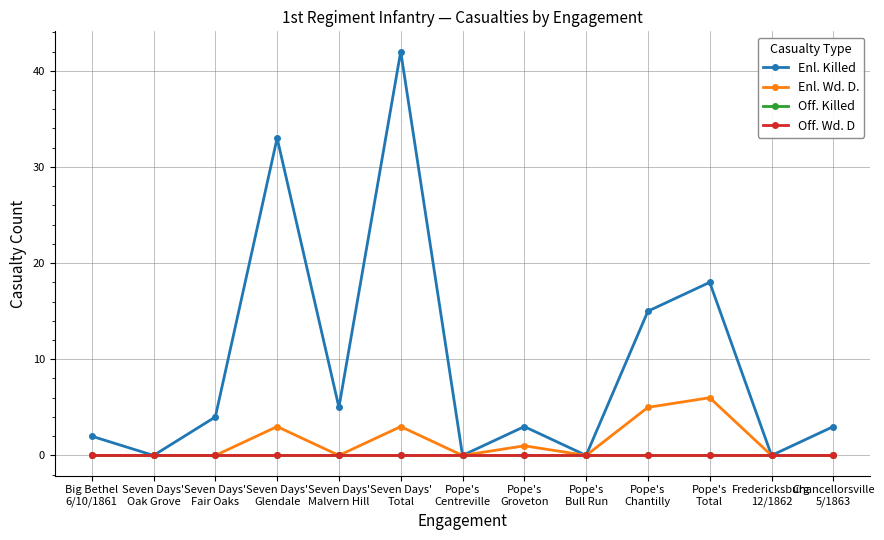

Is this an area chart (filled region under the line)?

No